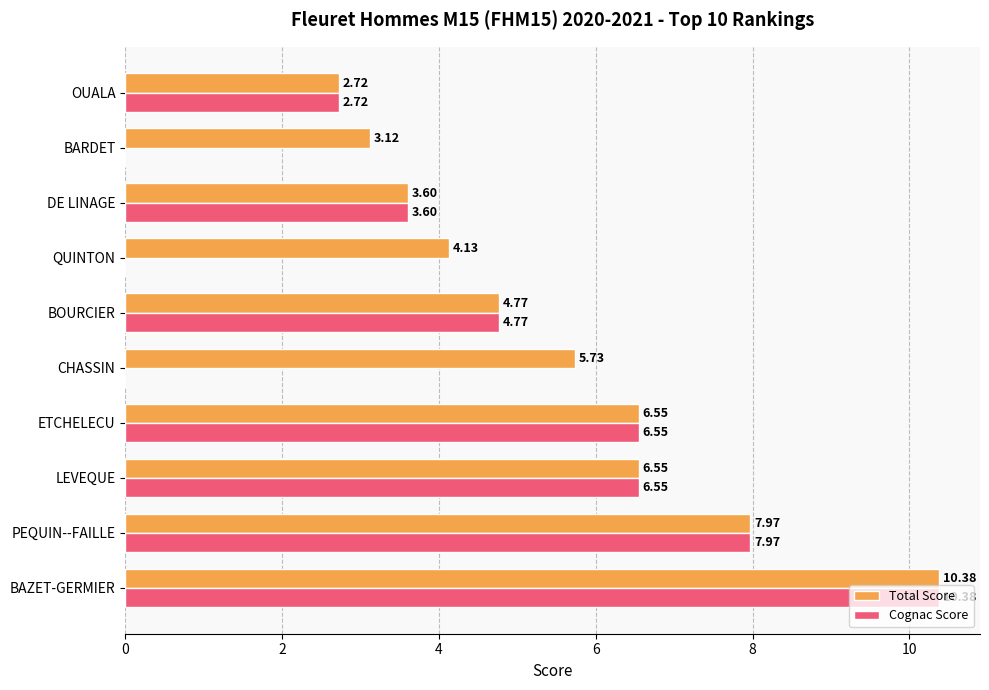

What is the sum of the Cognac Score values at LEVEQUE and BAZET-GERMIER?

16.9